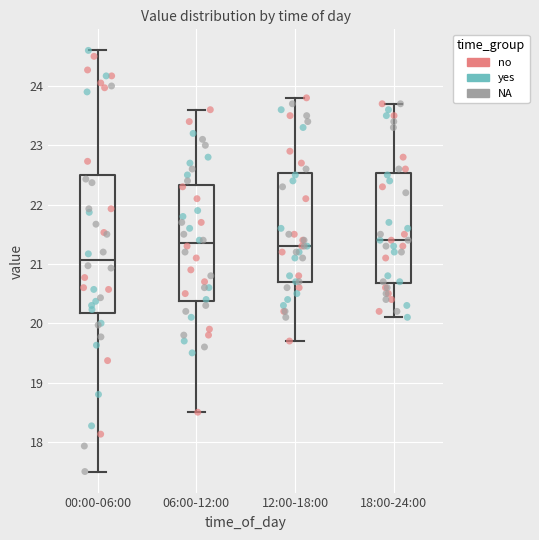

Where does the lower whisker of the box for 12:00-18:00 end on the y-axis? The values are not printed on the chart, so give them approximately, as read against the axis.

19.7